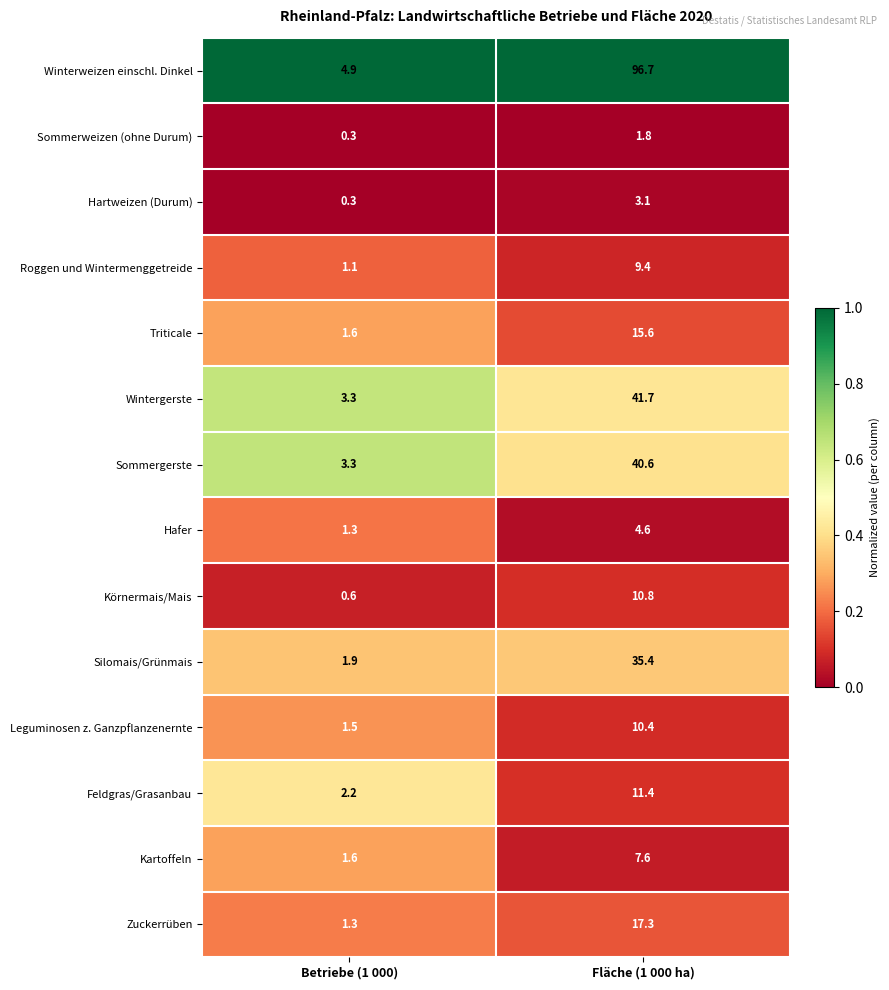

What is the total value across all series at Betriebe (1 000)?

25.2